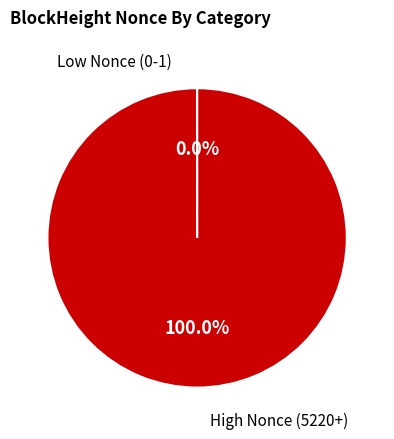

Is there a majority slice in this chart?

Yes